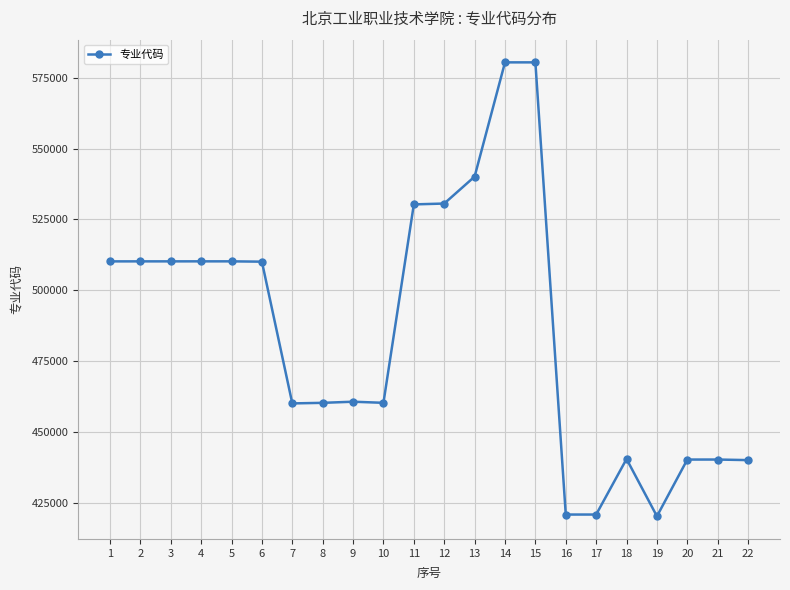

What is the average value?

485804